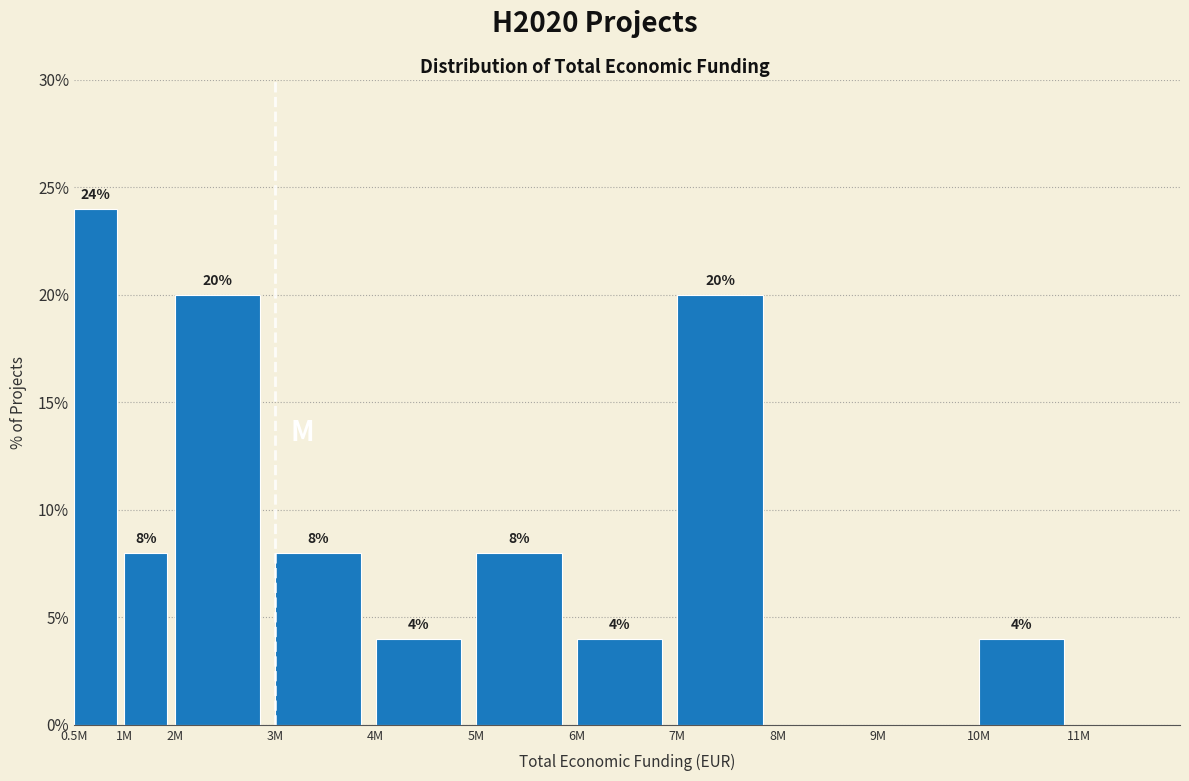

Reading left to right, what are all the values shown in this chart?

0.5M=24	1M=8	2M=20	3M=8	4M=4	5M=8	6M=4	7M=20	8M=0	9M=0	10M=4	11M=0